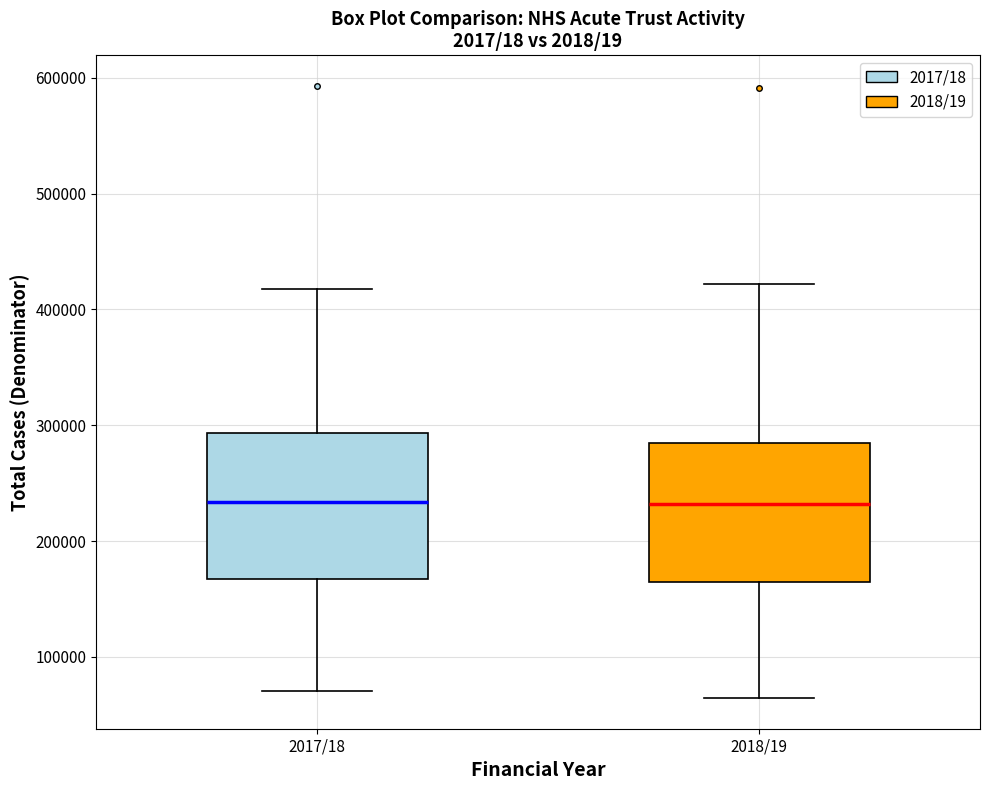

Where is the lower edge of the box for 2018/19 on the y-axis? The values are not printed on the chart, so give them approximately, as read against the axis.

160000